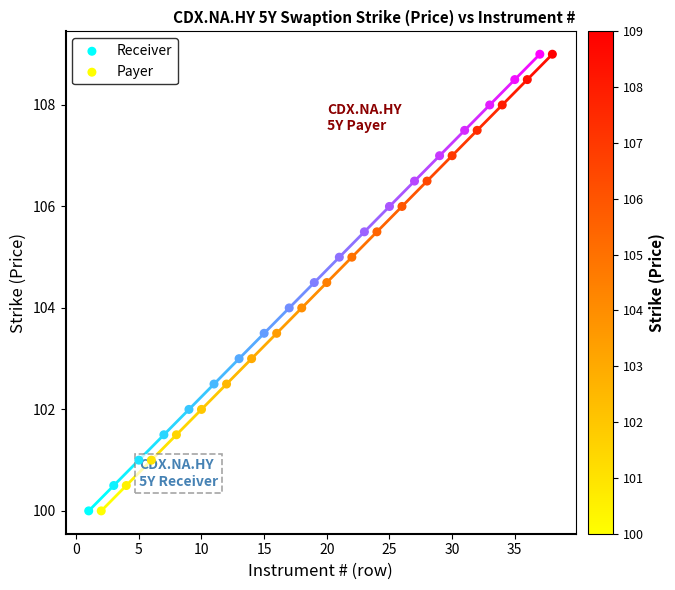

Which series has the widest spread of Y values?

Receiver